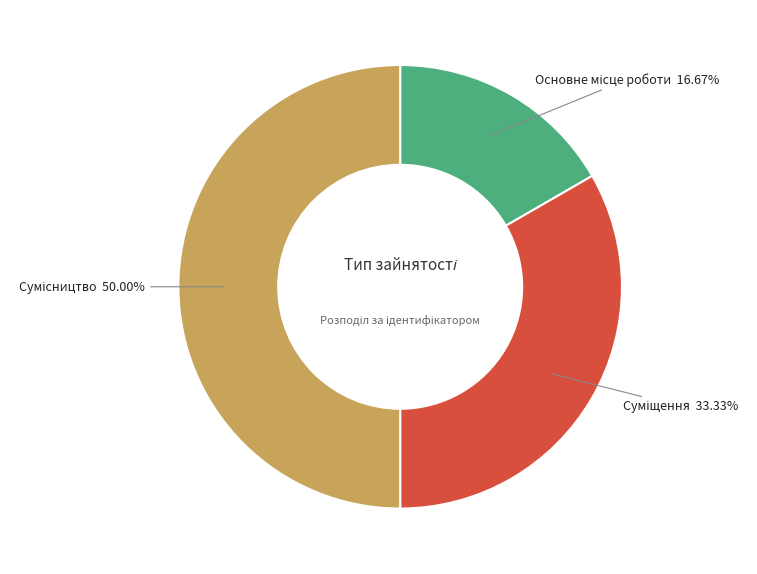

Which slice is the smallest?

Основне місце роботи